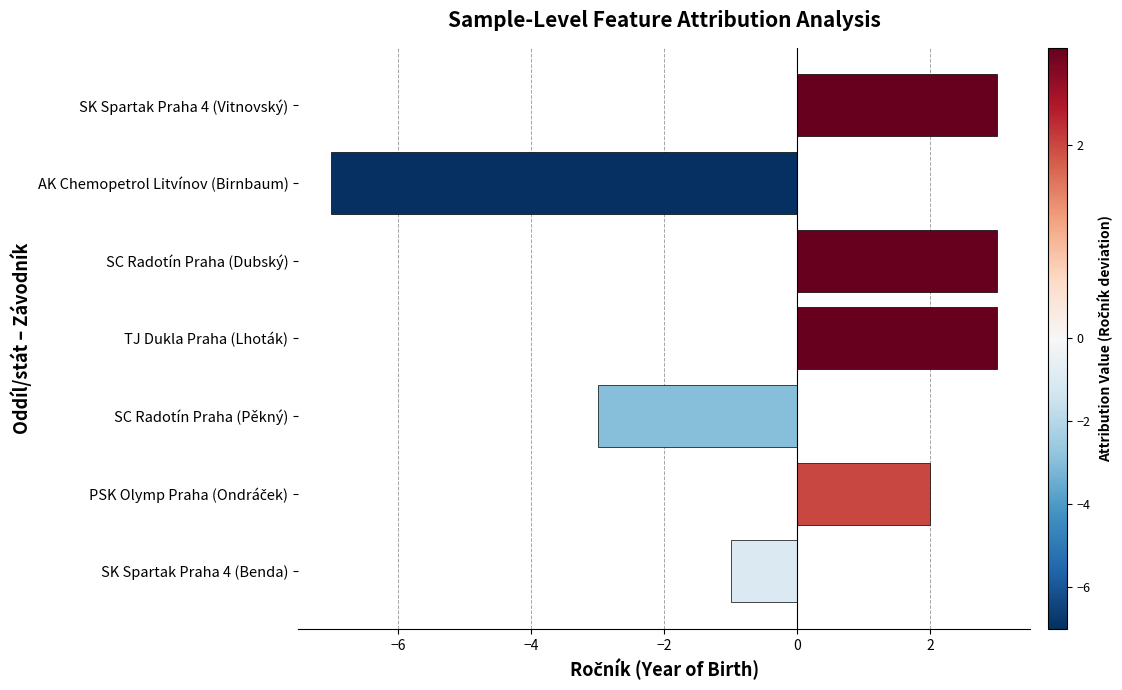

How many bars are there in total?

7